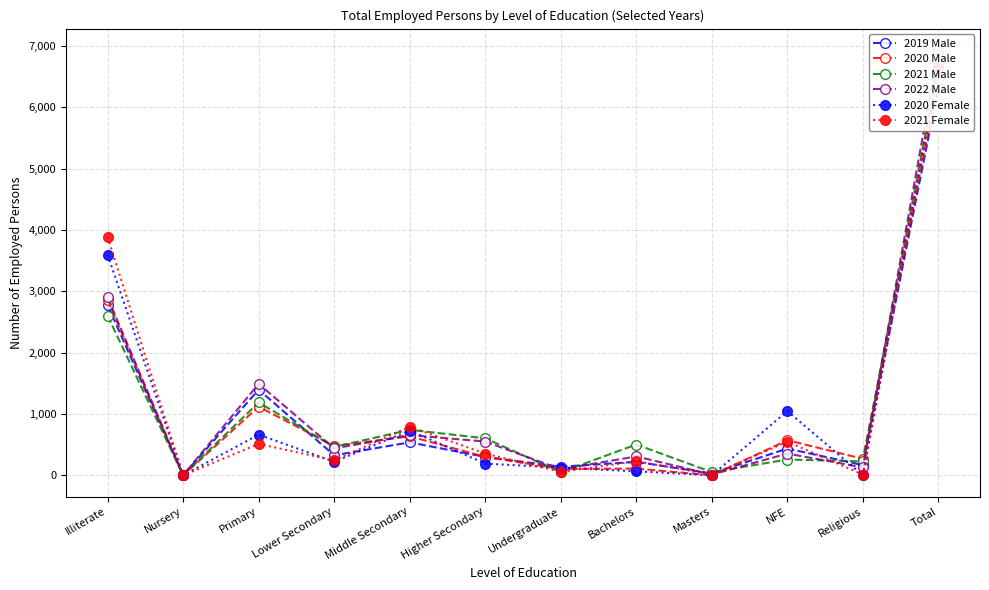

Which series ends up on top after the final intersection of 2021 Male and 2022 Male?

2022 Male